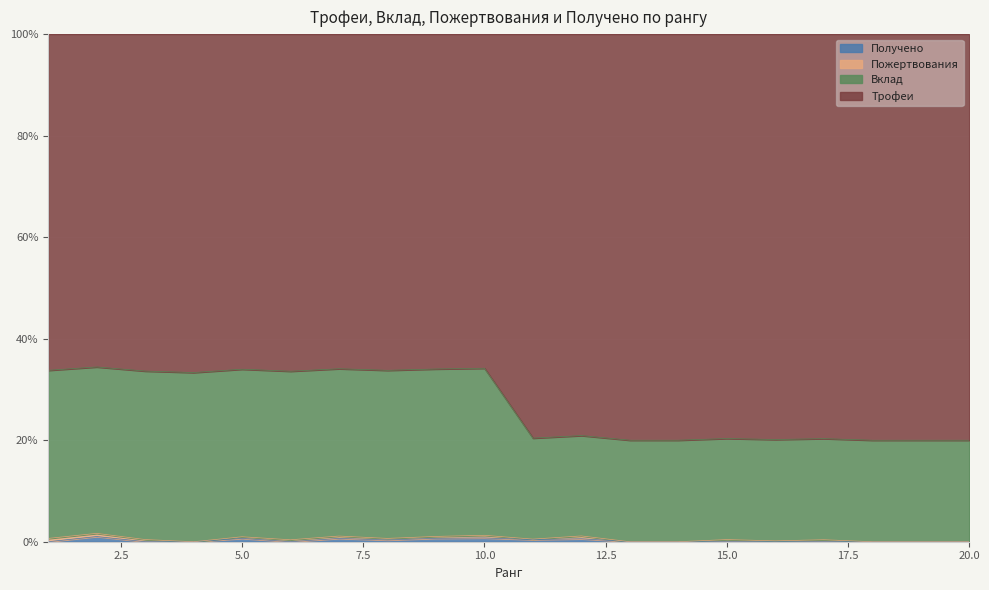

Where is the first local minimum for Вклад?

4